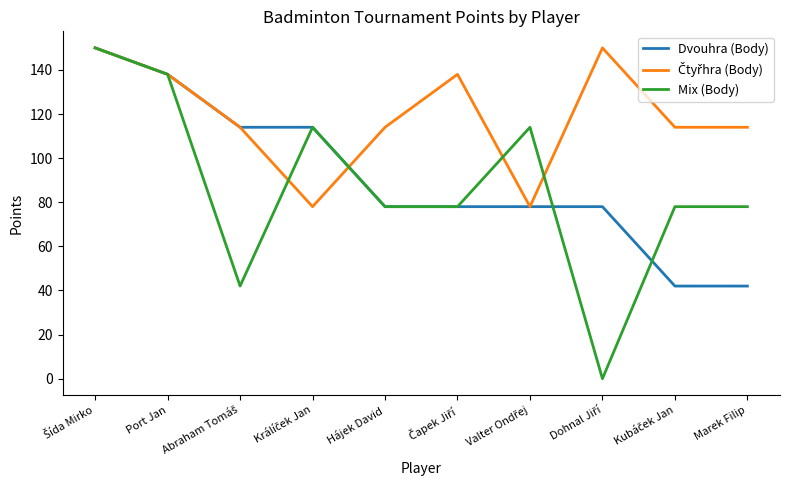

What is the maximum value shown in the chart?

150